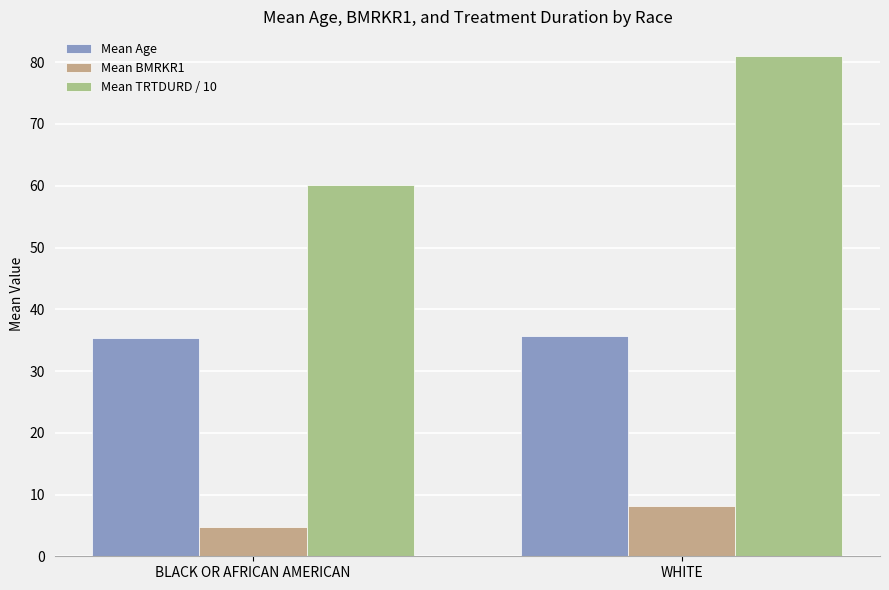

What is the label of the 1st bar from the left?

BLACK OR AFRICAN AMERICAN